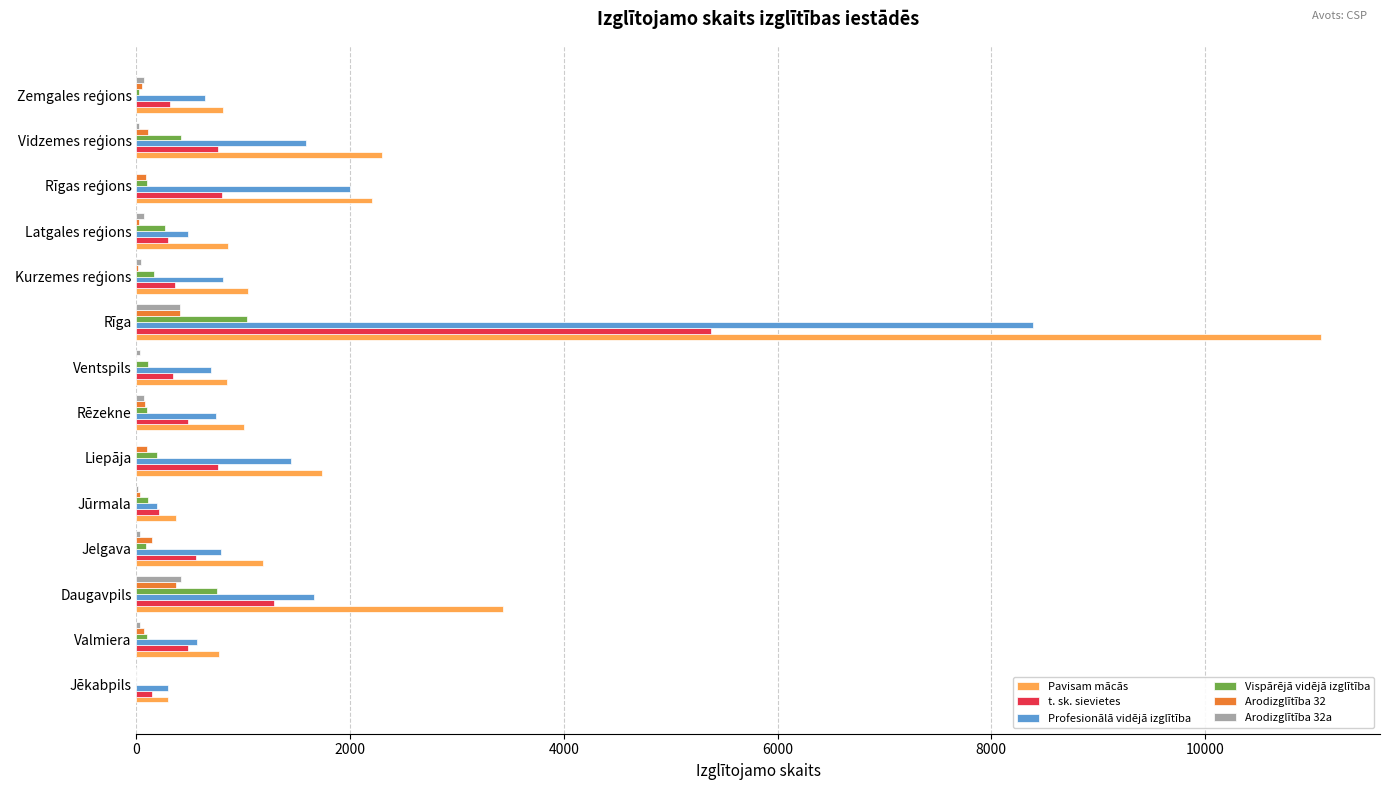

At which category is the sum across all series the highest?

Rīga